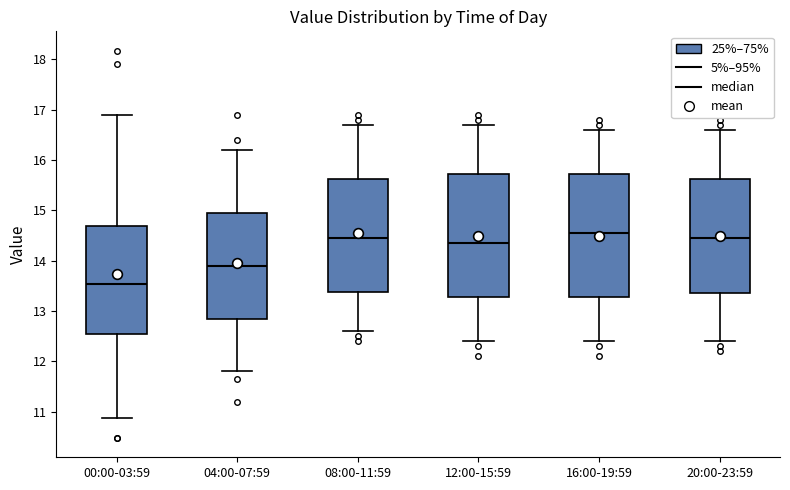

Reading left to right, read every box against the y-axis: the position of its median line, the range the box covers, and the ends of its whiskers. The values are not printed on the chart, so give them approximately, as read against the axis.

00:00-03:59: median 13.5, box 12.5 to 14.7, whiskers 10.9 to 16.9
04:00-07:59: median 13.9, box 12.8 to 15.0, whiskers 11.8 to 16.2
08:00-11:59: median 14.5, box 13.4 to 15.6, whiskers 12.6 to 16.7
12:00-15:59: median 14.4, box 13.3 to 15.7, whiskers 12.4 to 16.7
16:00-19:59: median 14.6, box 13.3 to 15.7, whiskers 12.4 to 16.6
20:00-23:59: median 14.5, box 13.4 to 15.6, whiskers 12.4 to 16.6